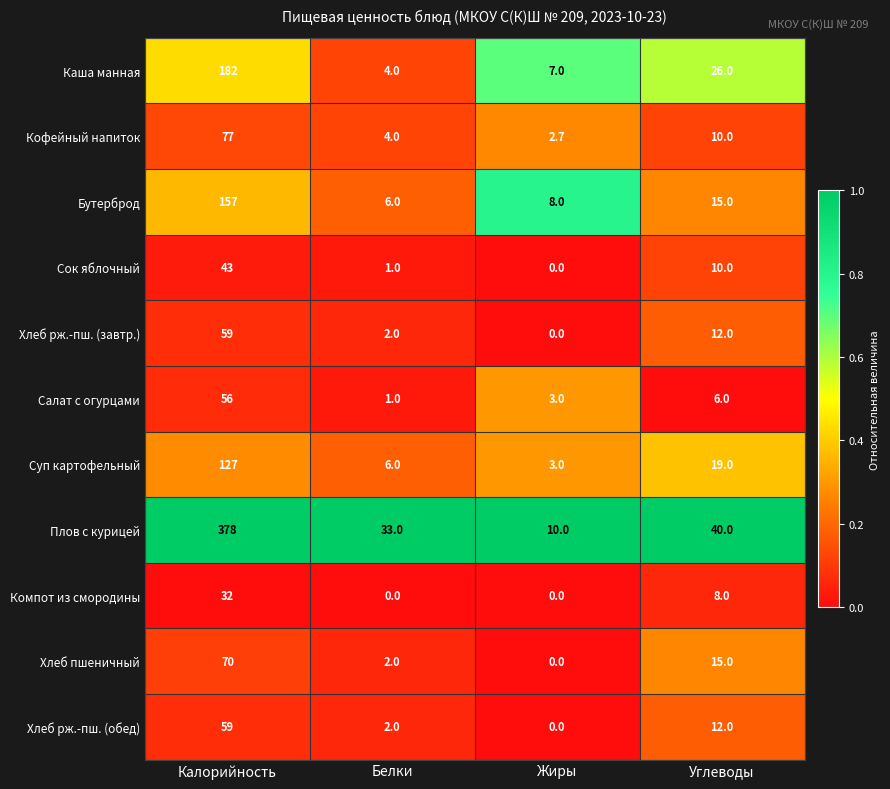

Between Белки and Жиры, which series saw the biggest shift?

Плов с курицей